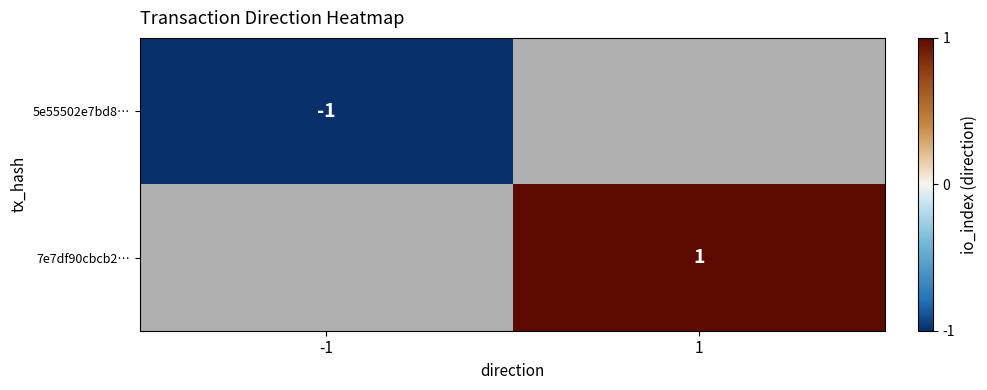

The value of 7e7df90cbcb2… at 1 is 0. True or false?

False